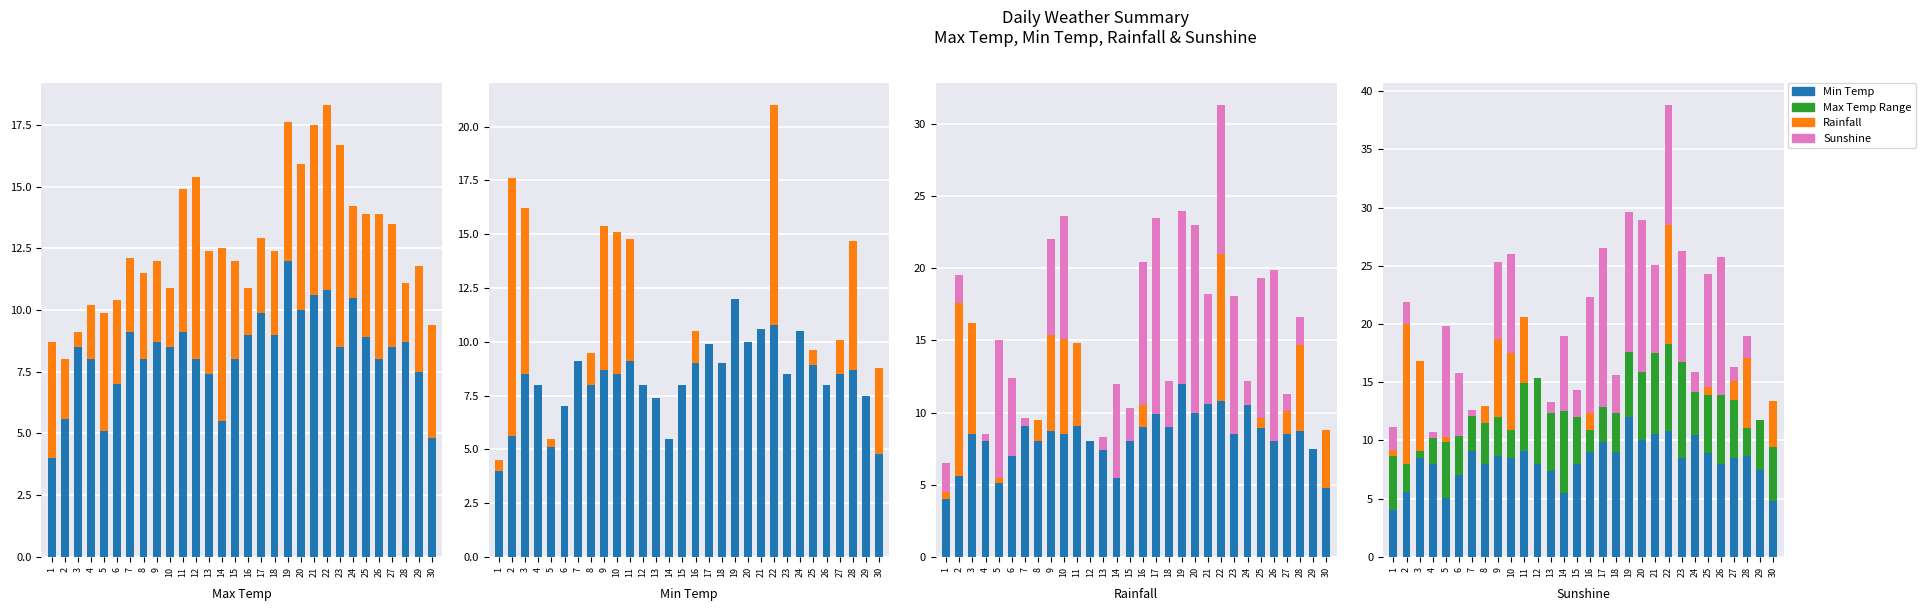

True or false: Rainfall has a value of 0.0 at 17.

True